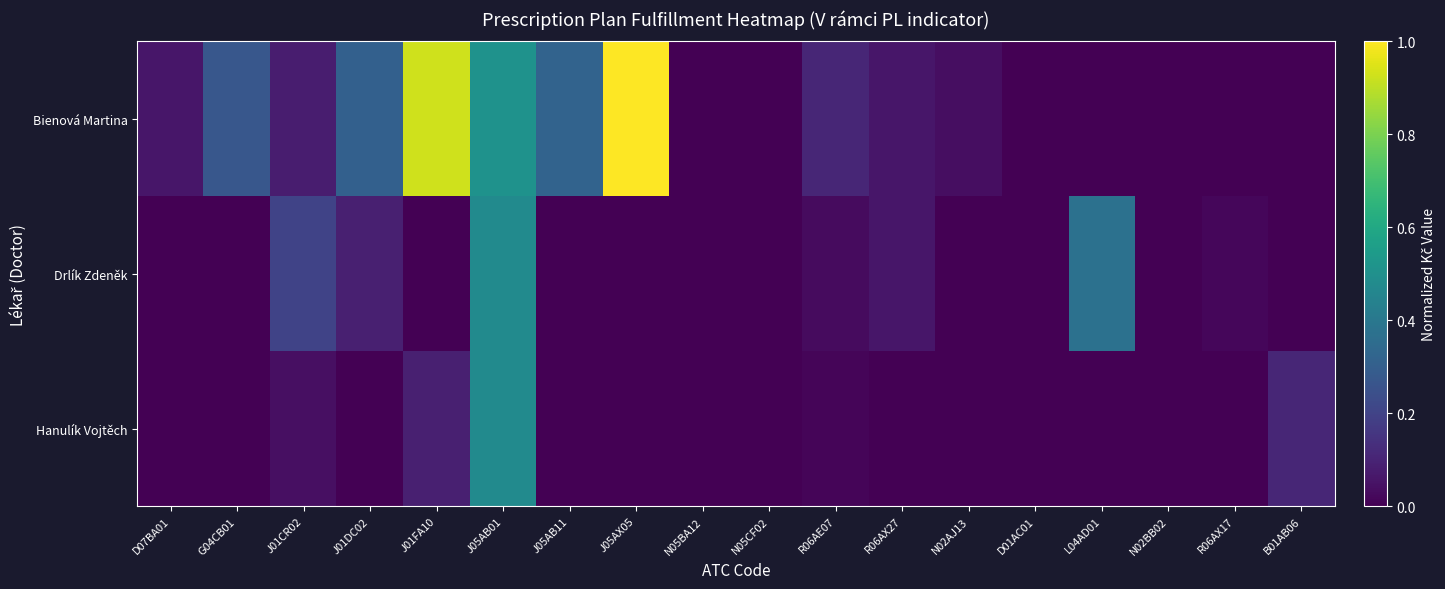

What is the total value across all series at J01DC02?

0.4